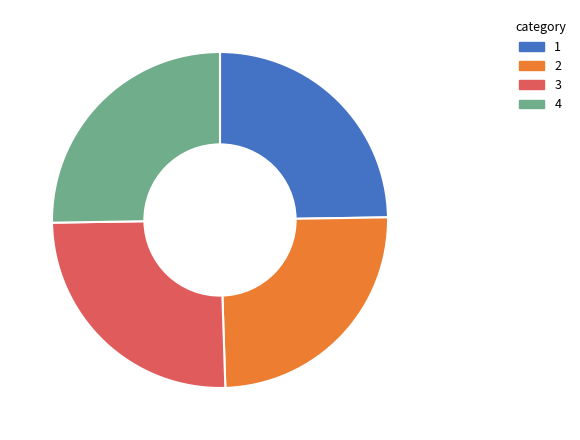

Is there a majority slice in this chart?

No